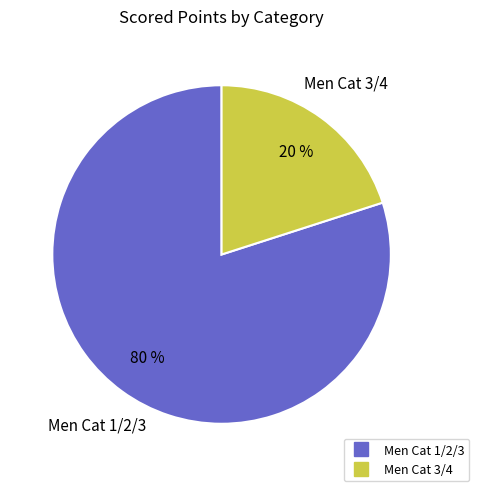

Is it true that Men Cat 1/2/3 is 80% of the pie?

True